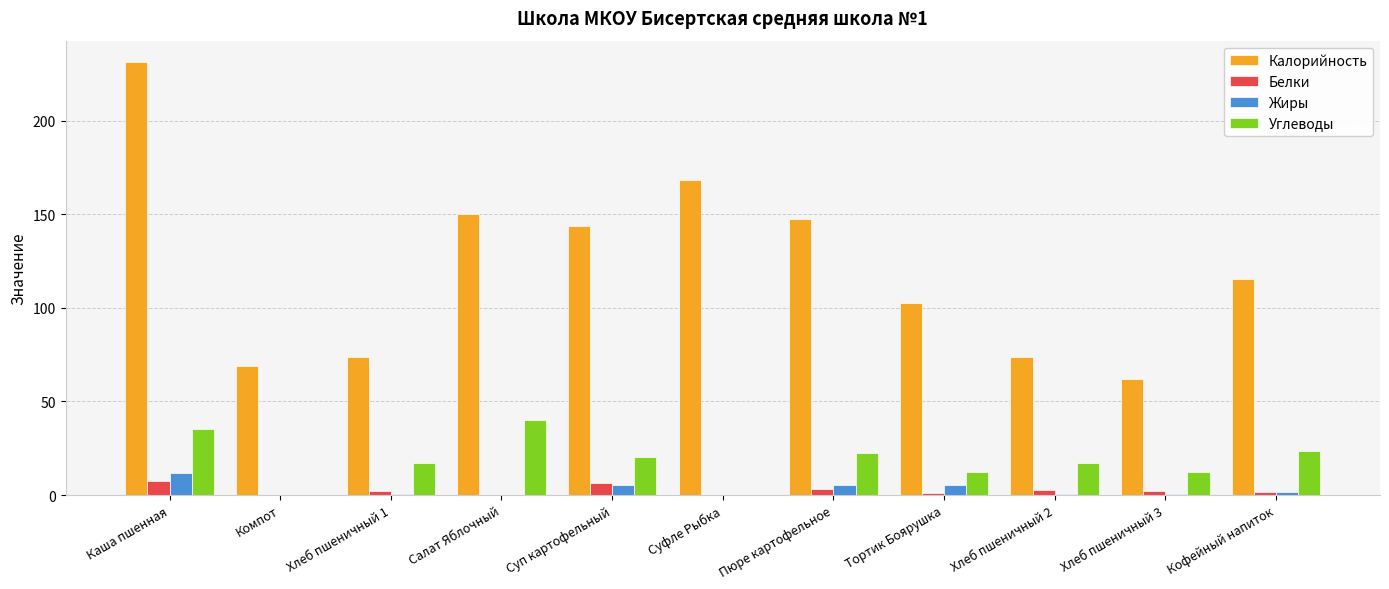

The value of Калорийность at Суфле Рыбка is 300.9. True or false?

False